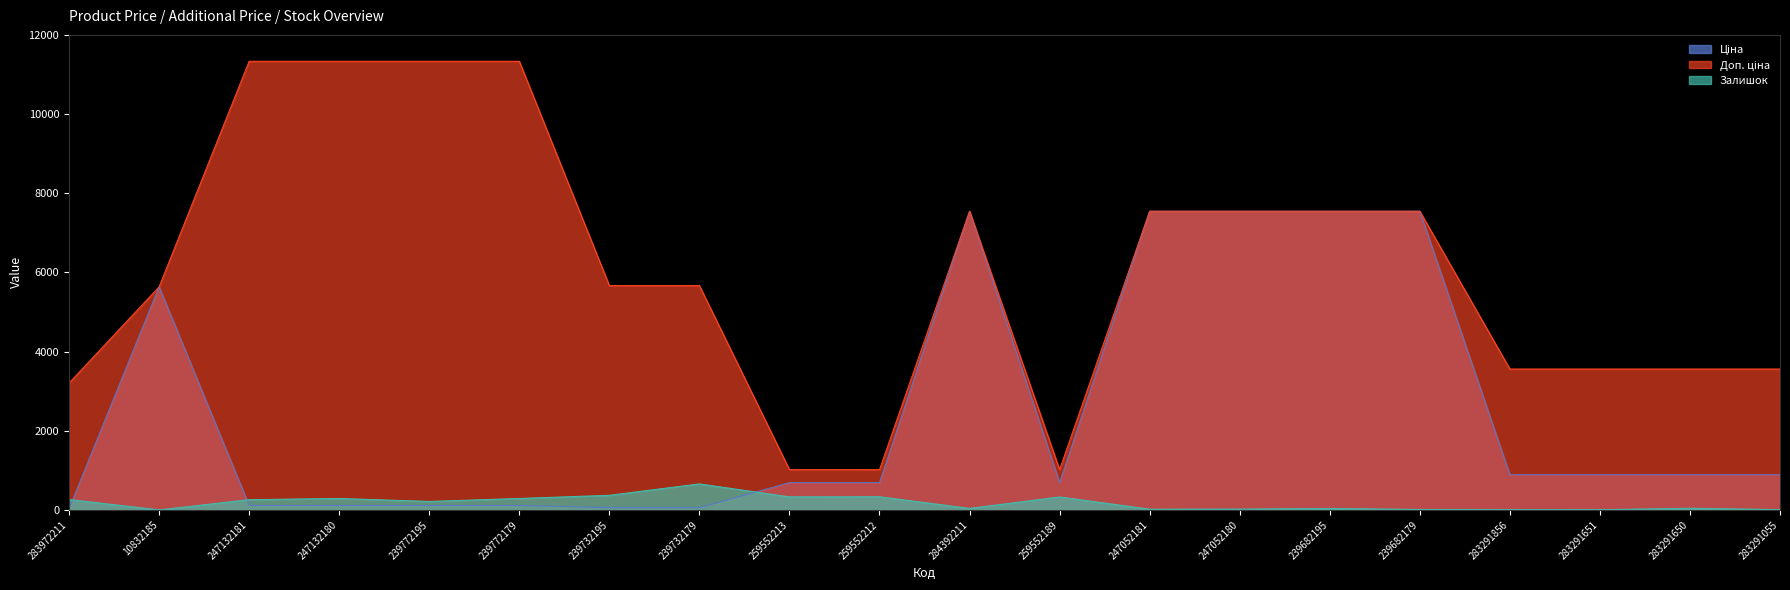

At which category does the chart reach its minimum across all series?

10832185